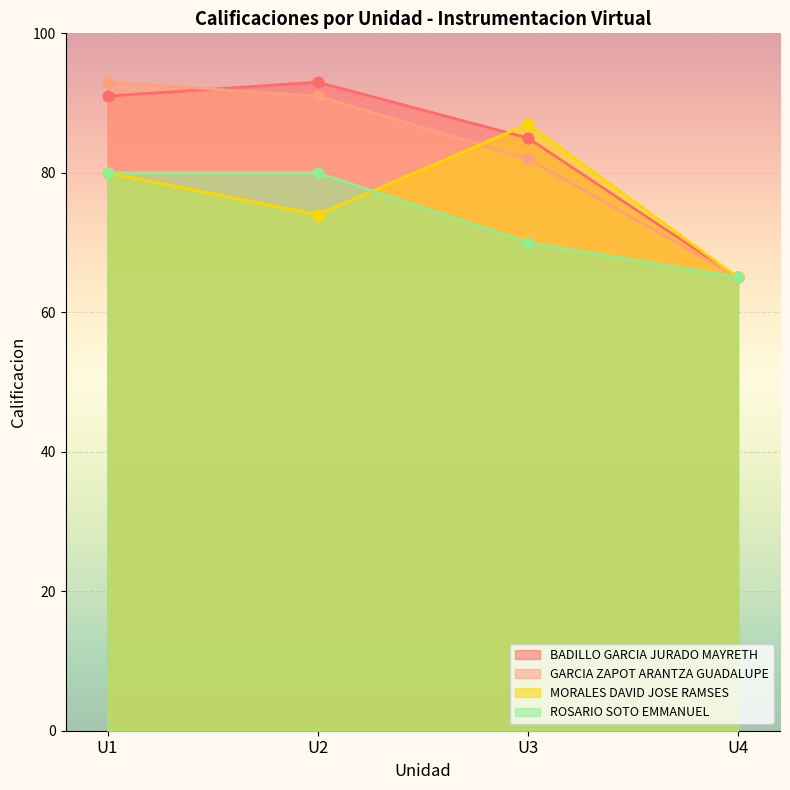

What are all the series names shown in the legend?

BADILLO GARCIA JURADO MAYRETH, GARCIA ZAPOT ARANTZA GUADALUPE, MORALES DAVID JOSE RAMSES, ROSARIO SOTO EMMANUEL